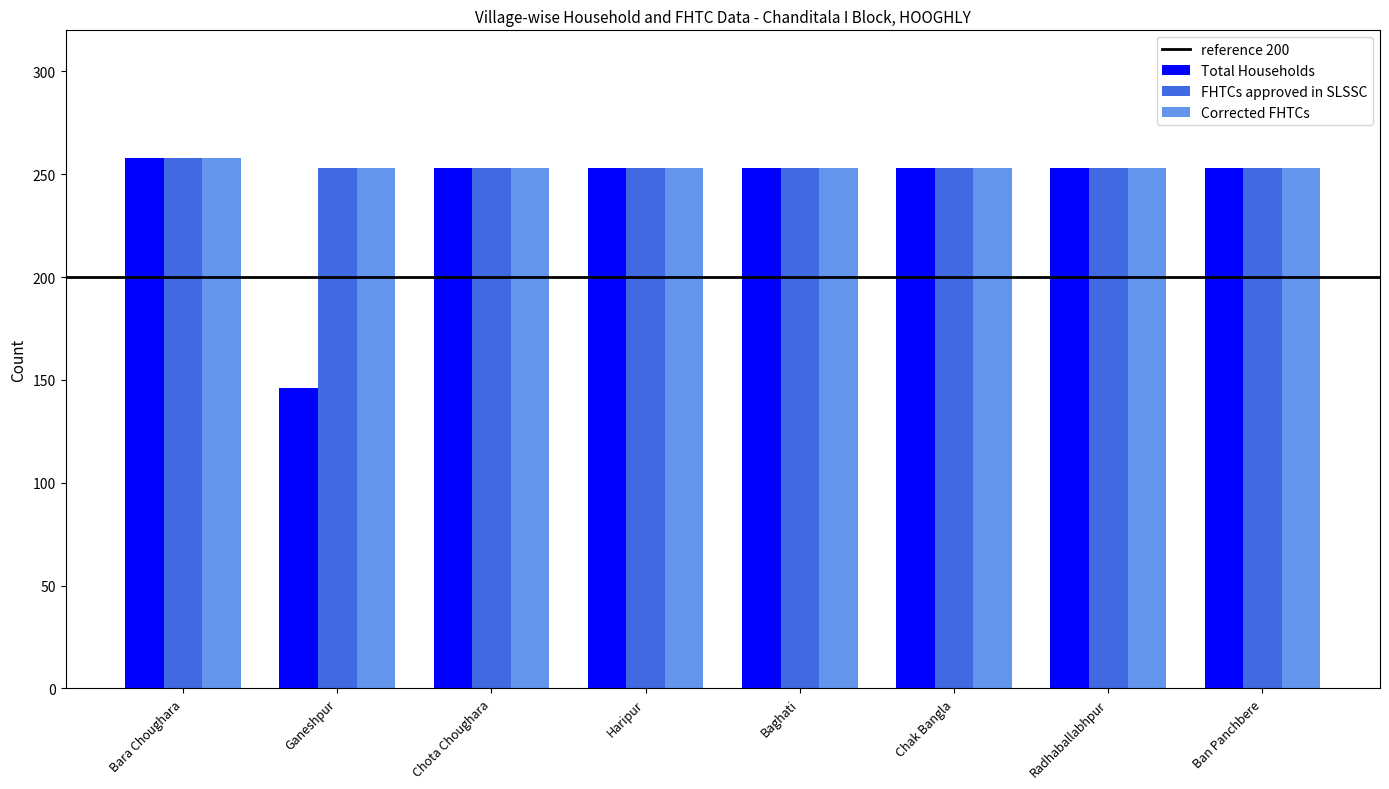

What is the difference between the Corrected FHTCs values at Bara Choughara and Chota Choughara?

5